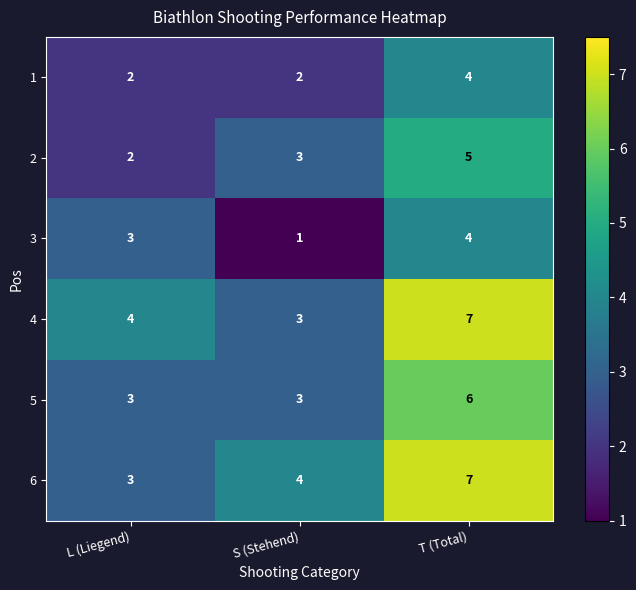

The value of 2 at L (Liegend) is 3. True or false?

False